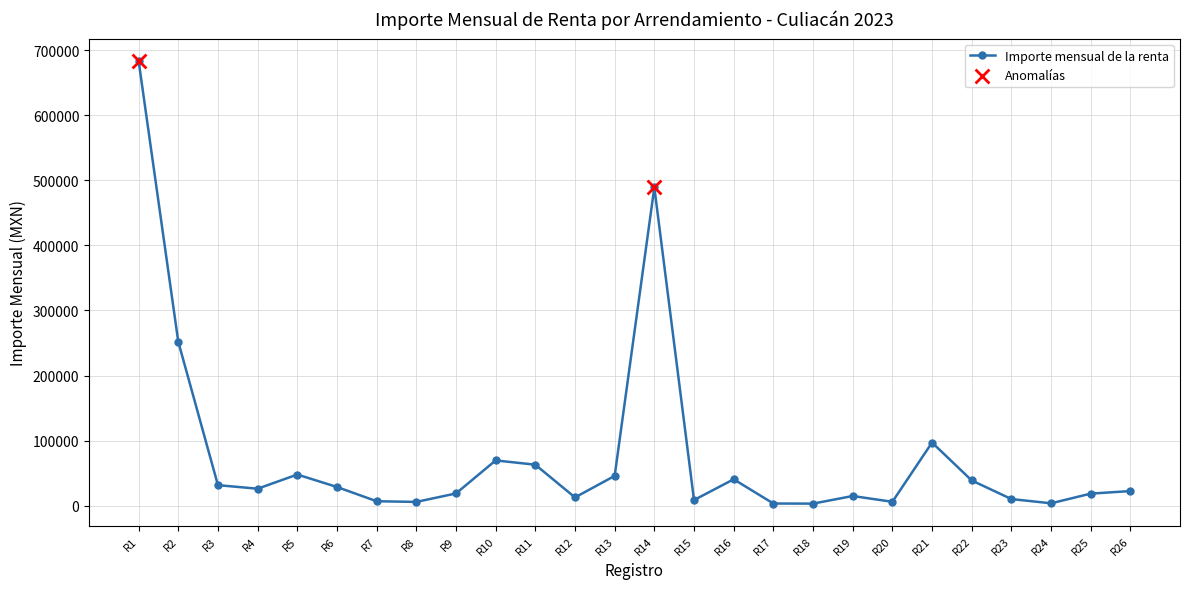

The value at R14 is 316153.2. True or false?

False